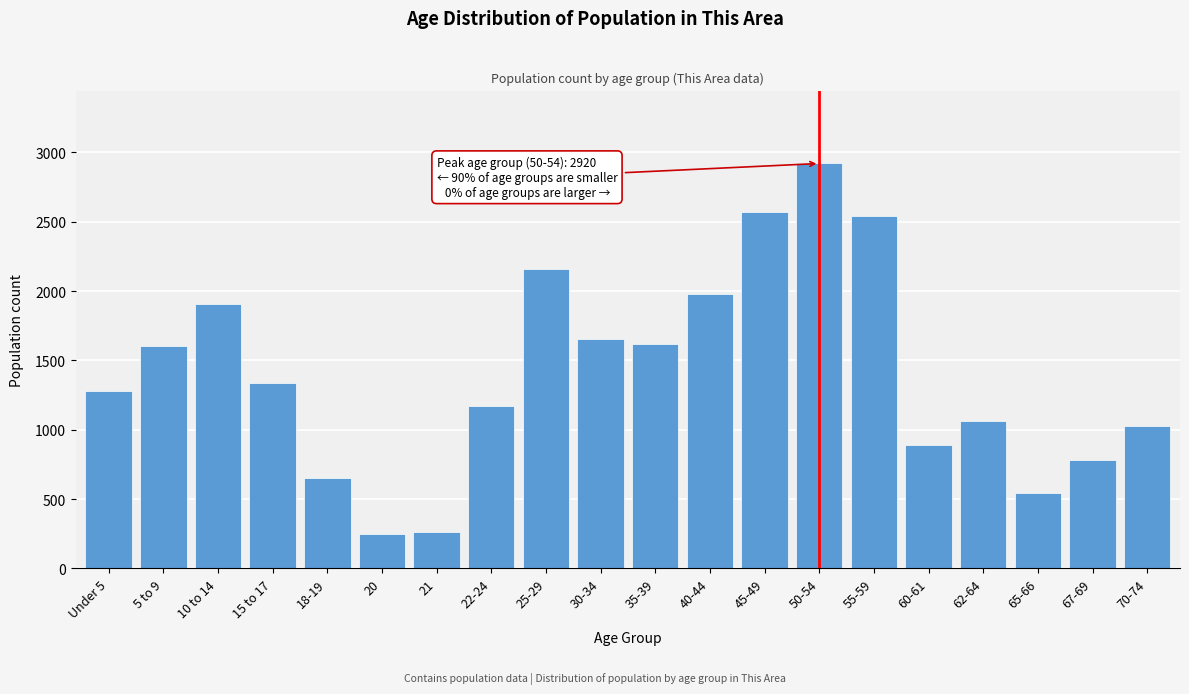

Which has a higher value, 21 or 62-64?

62-64